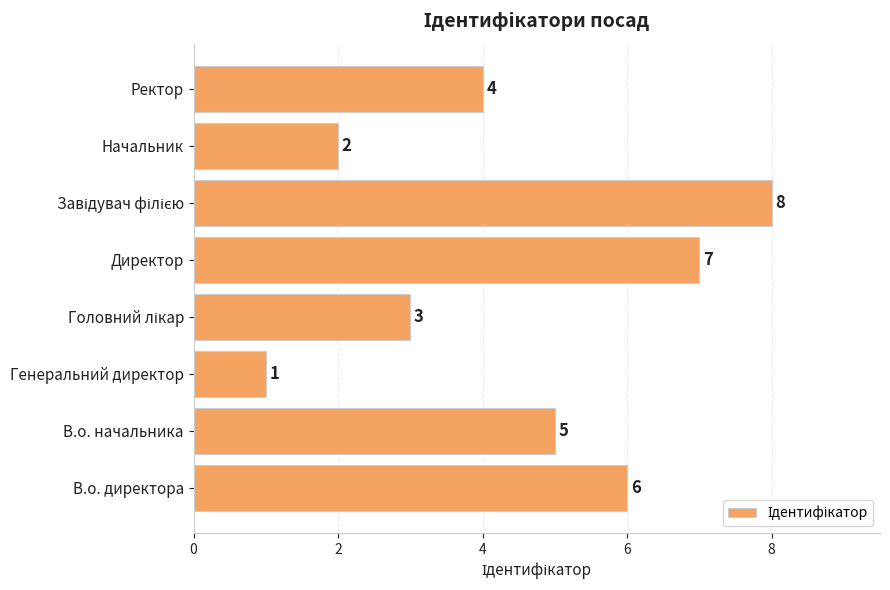

Reading bottom to top, transcribe all the data shown in this chart.

6	5	1	3	7	8	2	4